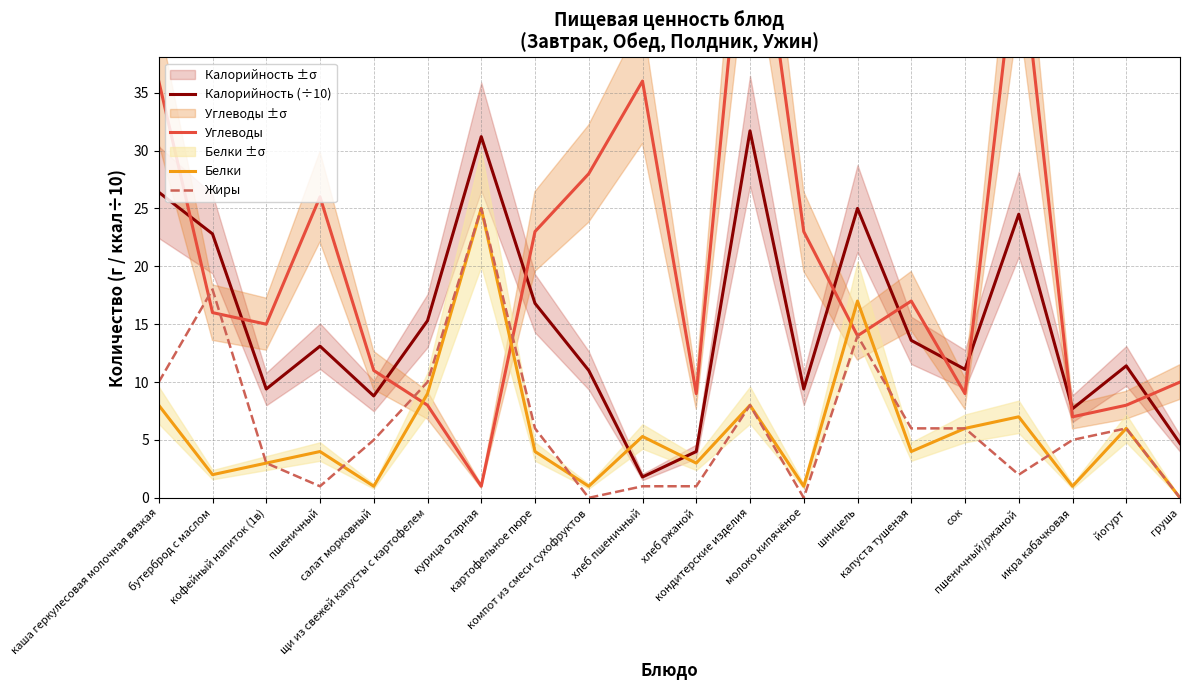

What is the sum of all Углеводы values?

403.0